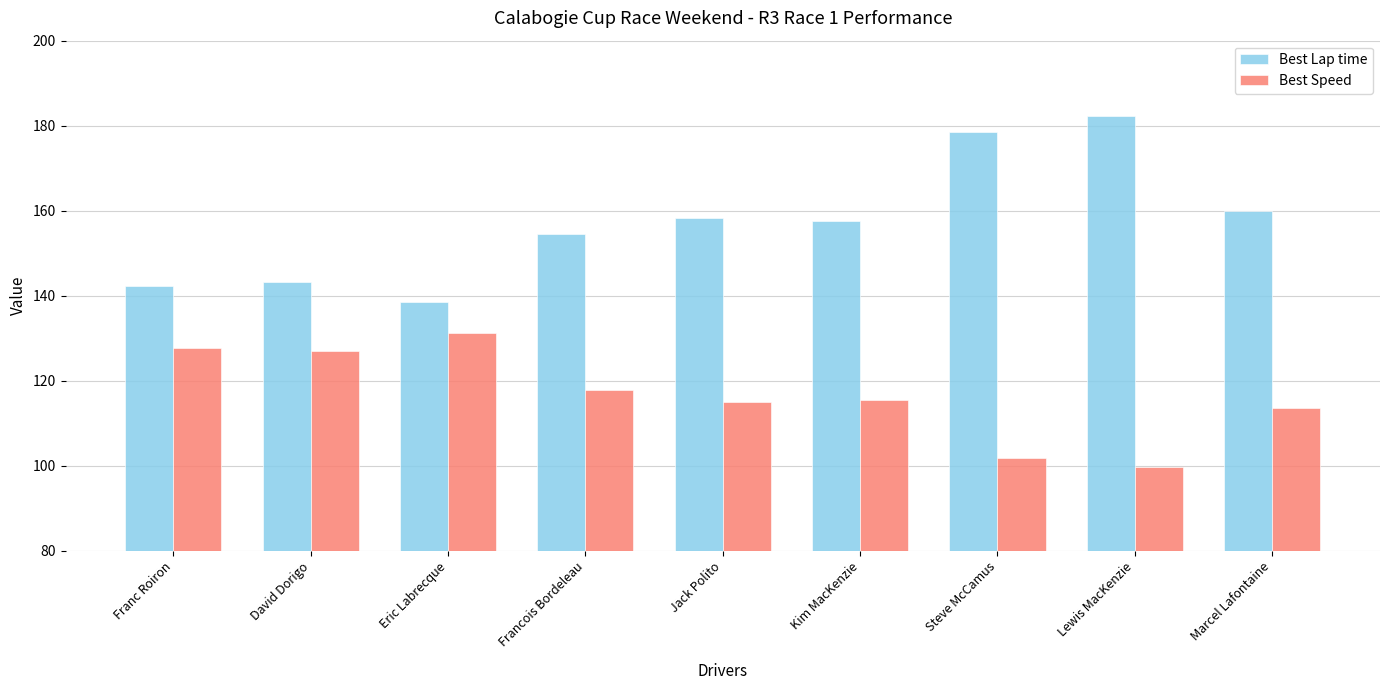

How many data points does each series have?

9